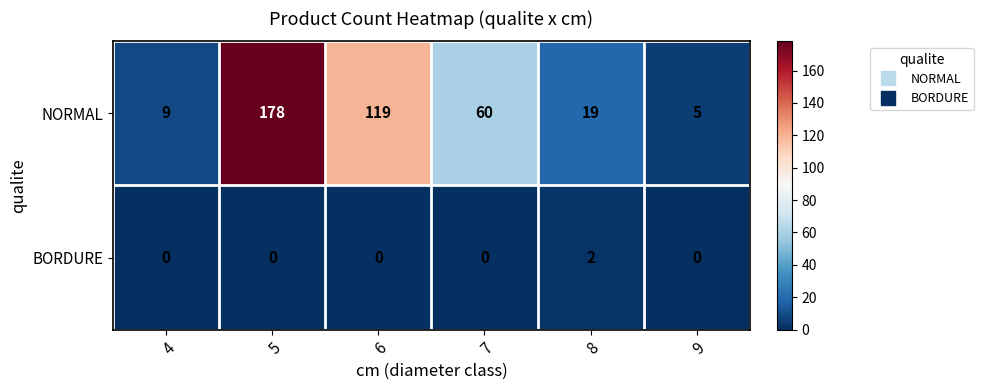

Reading right to left, transcribe all the data shown in this chart.

NORMAL: 5	19	60	119	178	9
BORDURE: 0	2	0	0	0	0